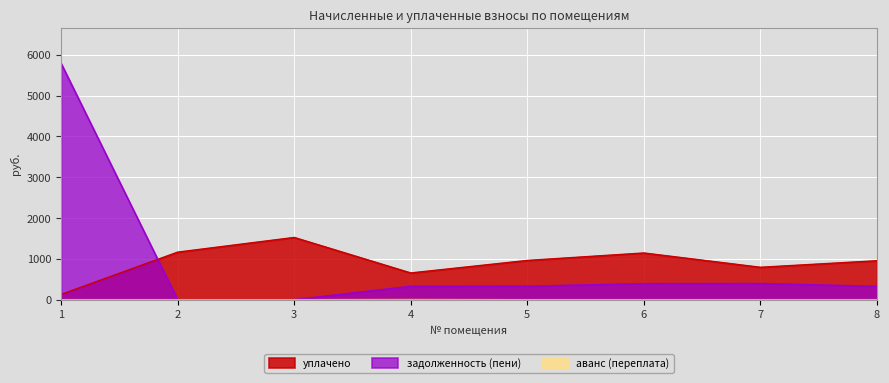

What is the difference between the highest and lowest values at 1?

5792.8